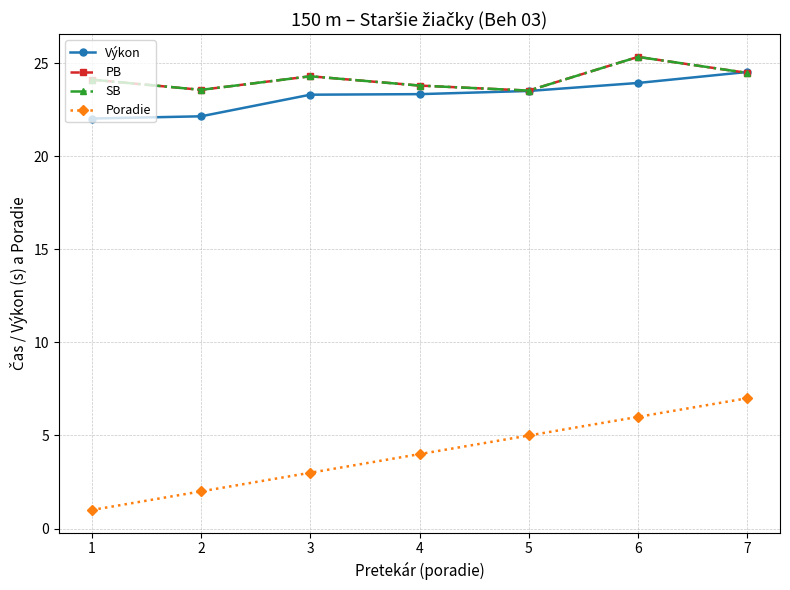

Does the chart have visible grid lines?

Yes